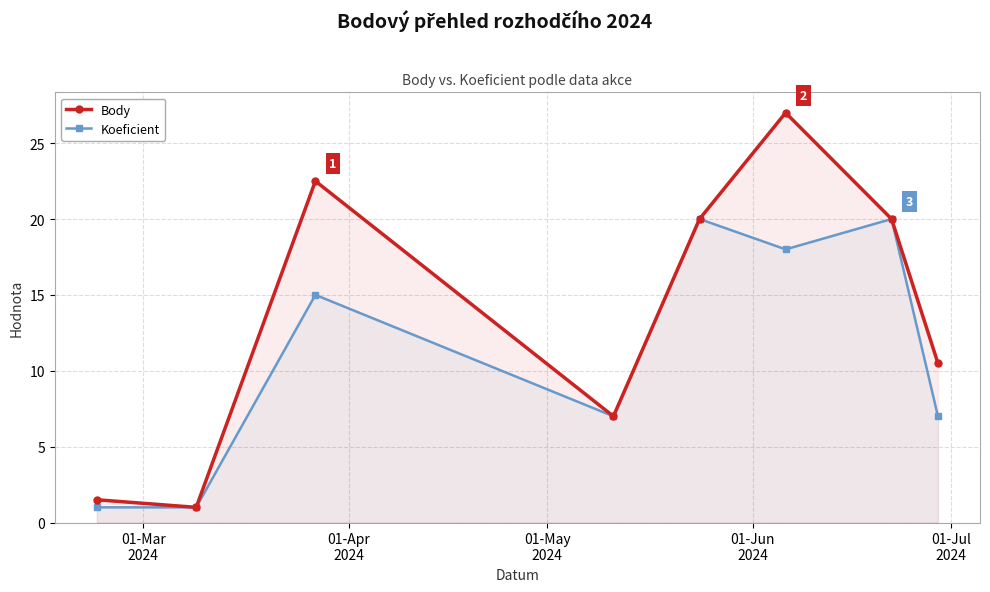

Which series has the largest range (max minus min)?

Body